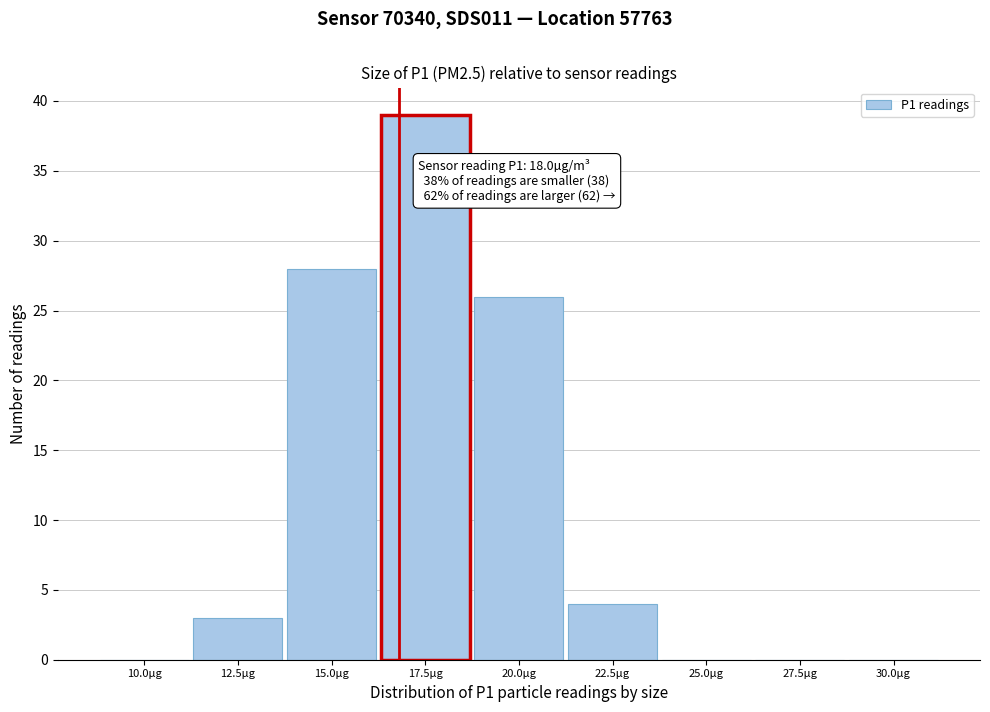

Reading left to right, what are all the values shown in this chart?

10.0µg=0	12.5µg=3	15.0µg=28	17.5µg=39	20.0µg=26	22.5µg=4	25.0µg=0	27.5µg=0	30.0µg=0